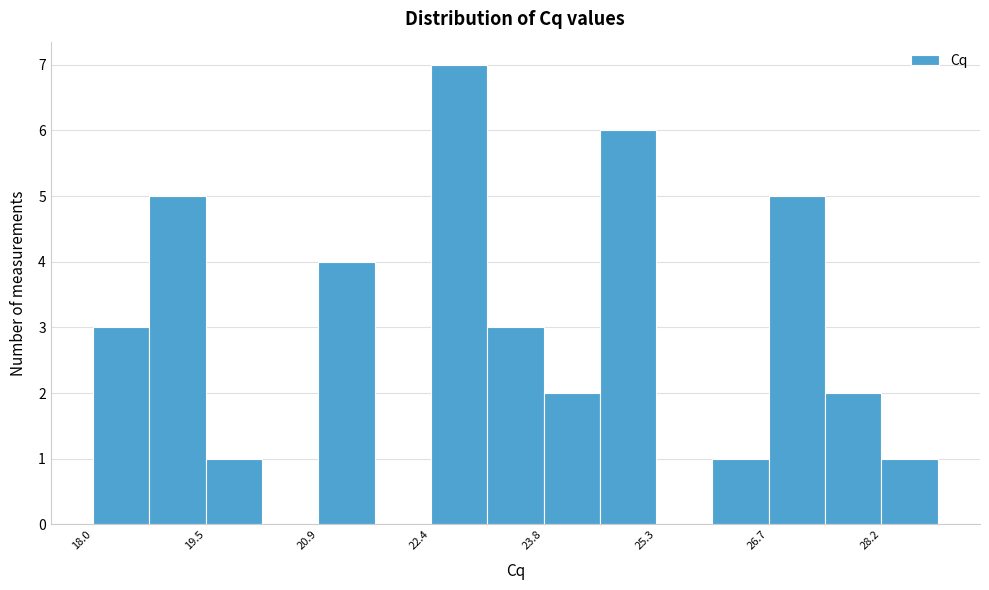

Around what value on the x-axis is the tallest bar? Give the approximate position of its centre, as read against the axis.

22.8